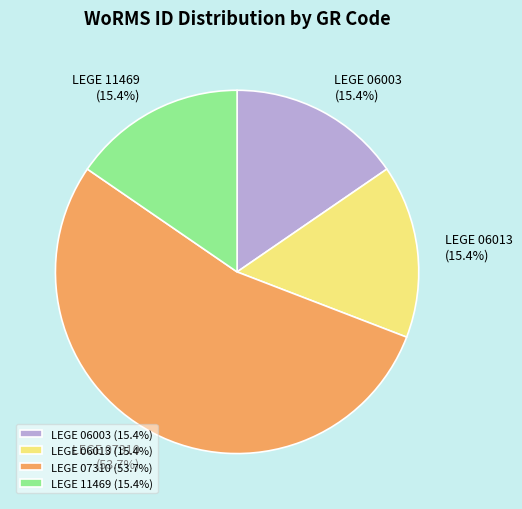

To the nearest percent, what portion does LEGE 06003 represent?

15%